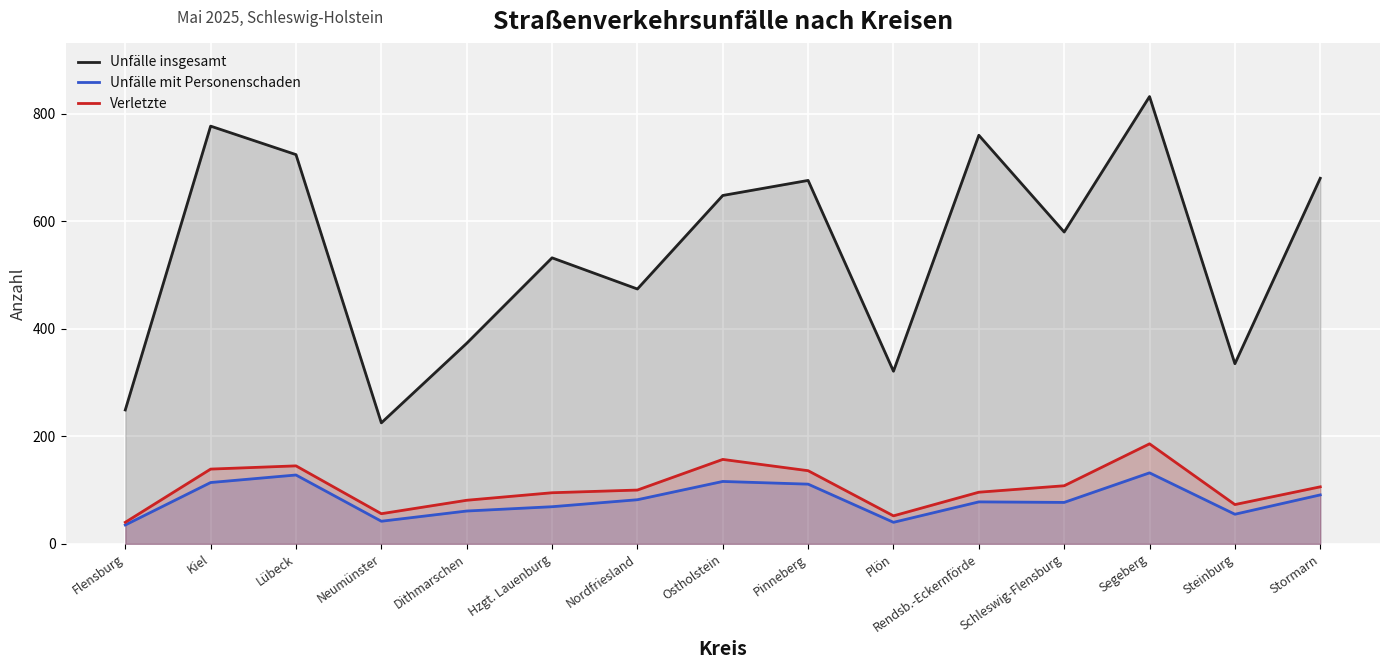

How many lines are shown in the chart?

3